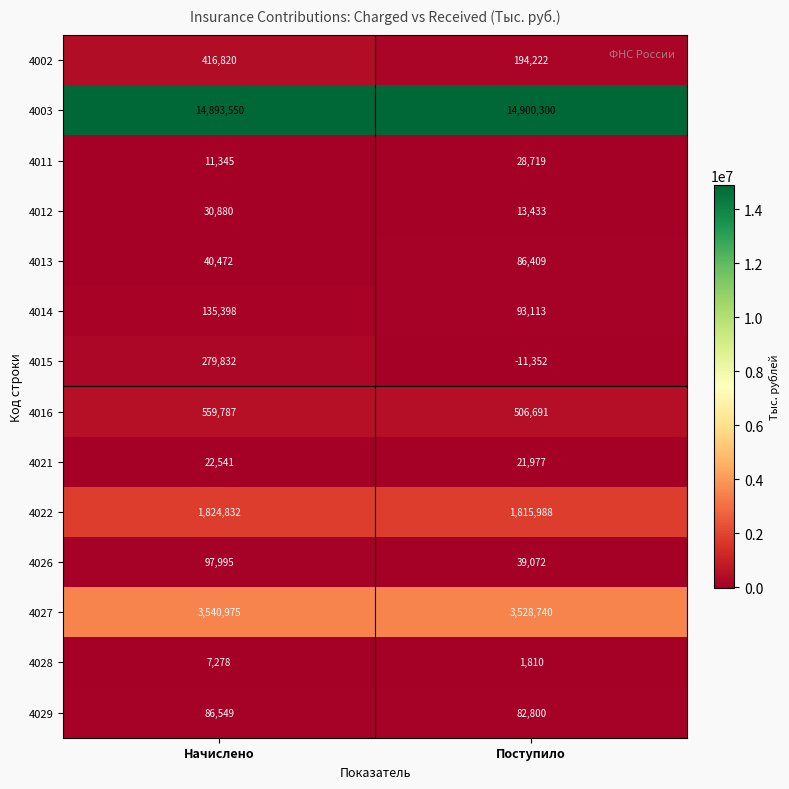

What is the difference between the 4012 values at Начислено and Поступило?

17447